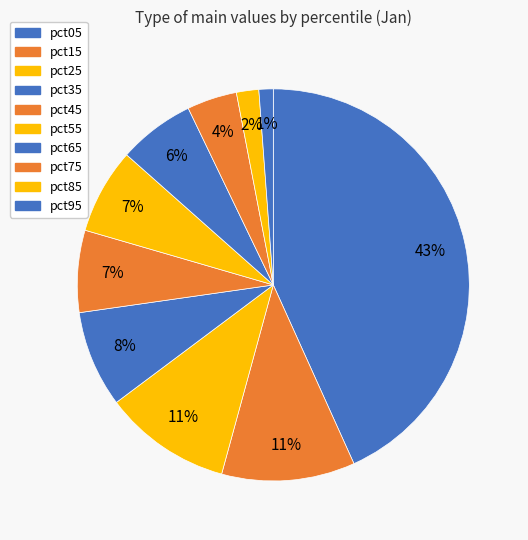

Which has a higher value, pct25 or pct15?

pct15